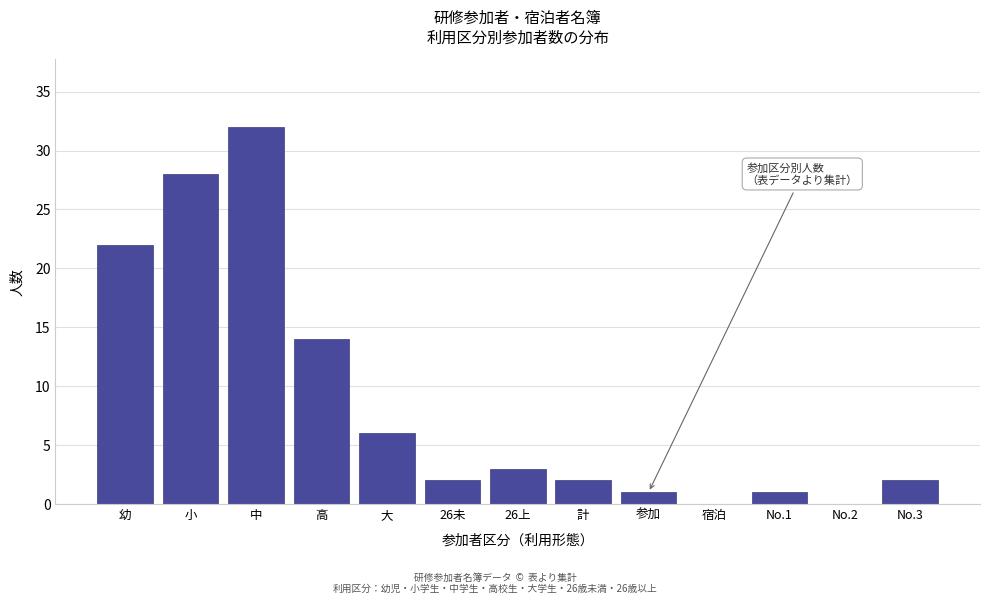

Reading left to right, extract all data points from this chart.

幼=22	小=28	中=32	高=14	大=6	26未=2	26上=3	計=2	参加=1	宿泊=0	No.1=1	No.2=0	No.3=2